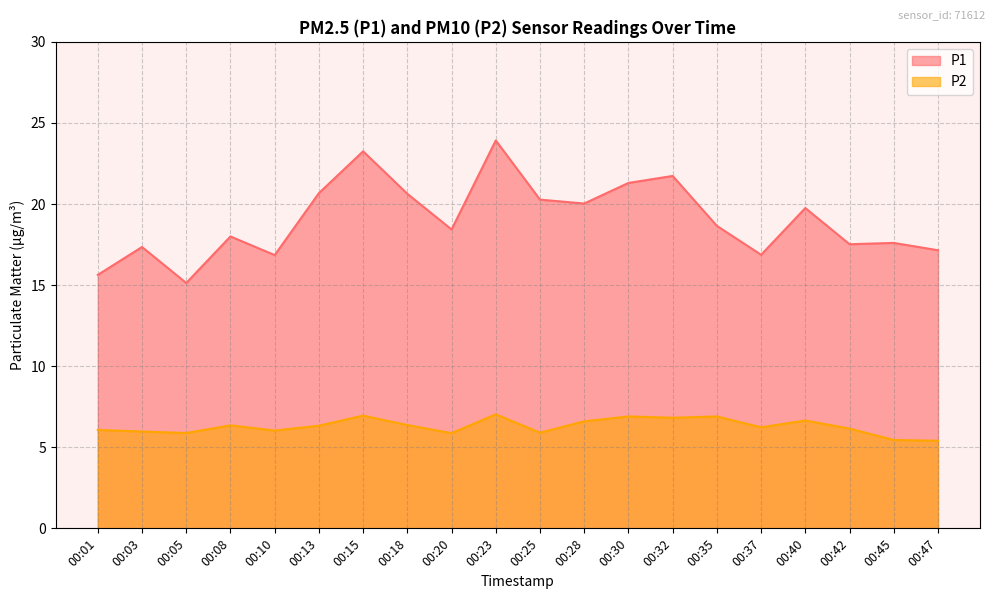

Which has a higher value, 00:08 or 00:23?

00:23